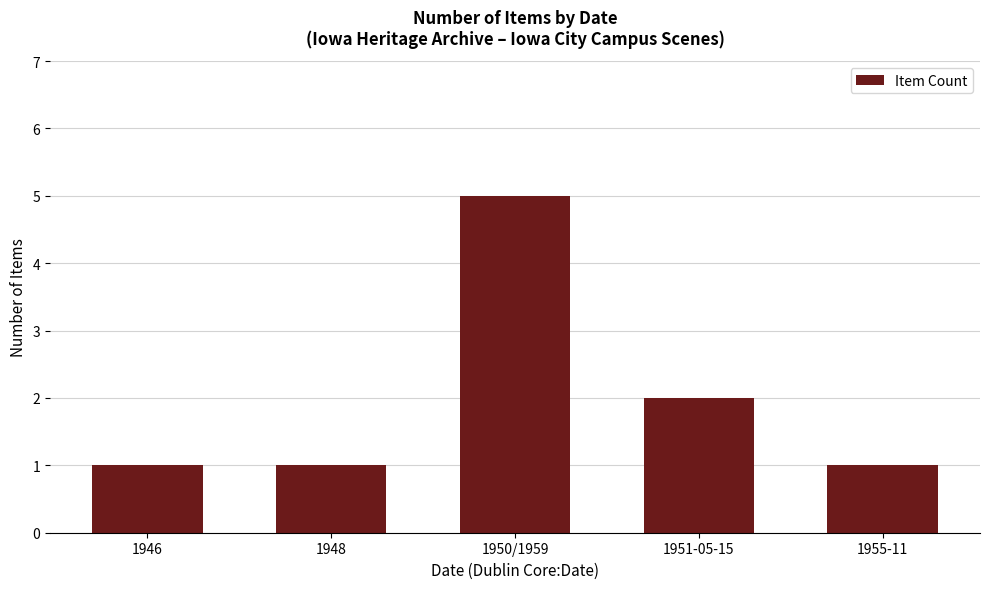

What is the sum of all values?

10